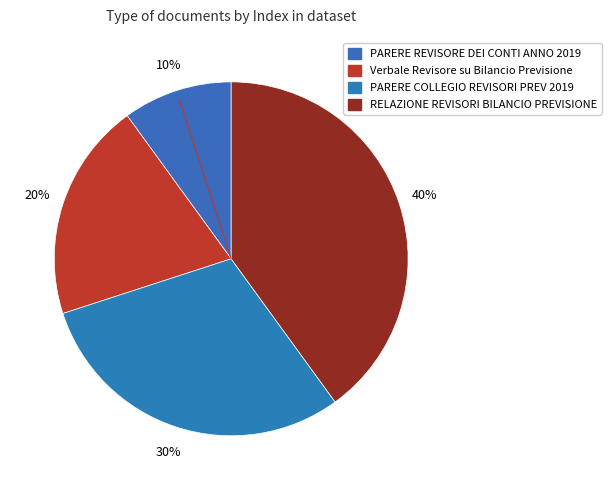

To the nearest percent, what is the difference between the RELAZIONE REVISORI BILANCIO PREVISIONE and PARERE REVISORE DEI CONTI ANNO 2019 slice percentages?

30%